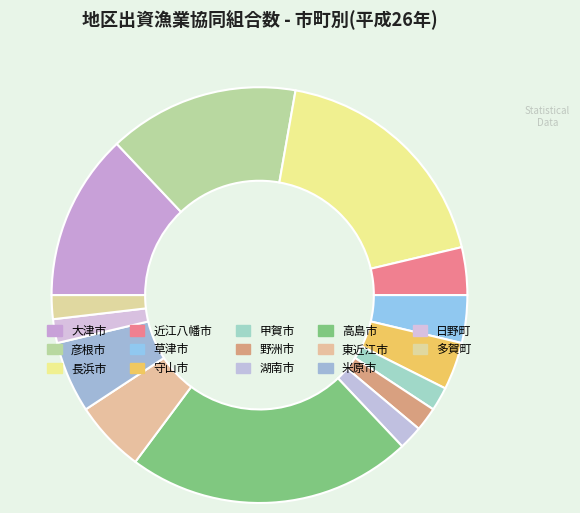

What is the change in value from 大津市 to 多賀町?

-6